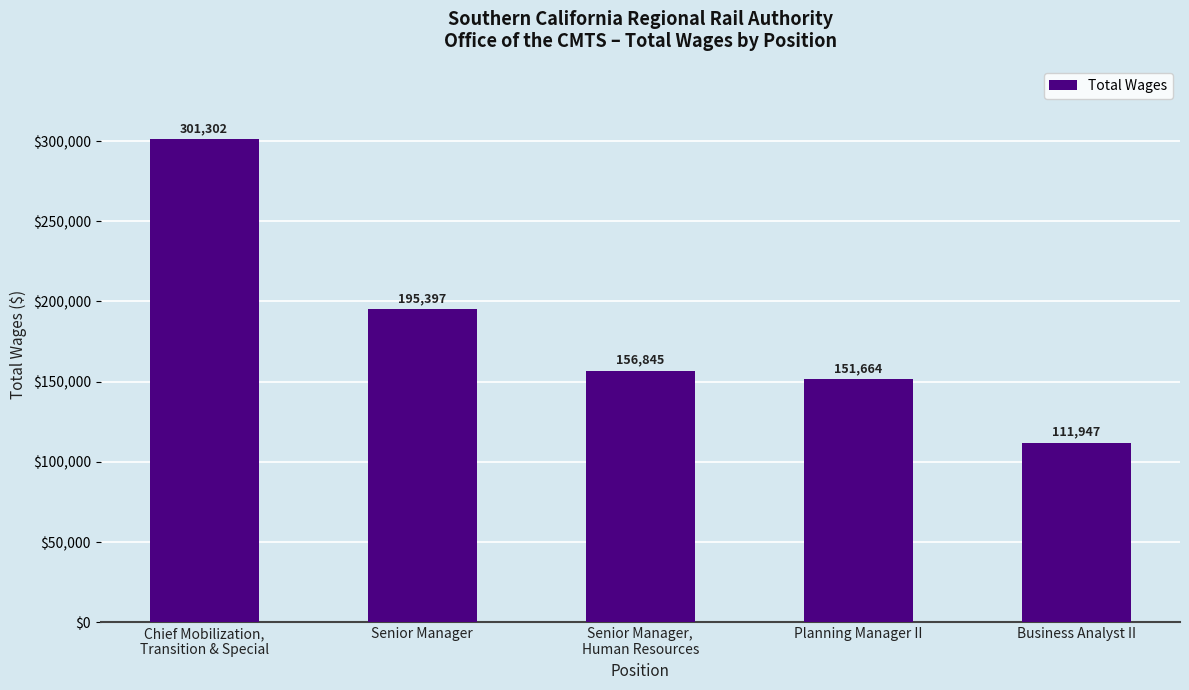

Does the chart contain stacked bars?

No